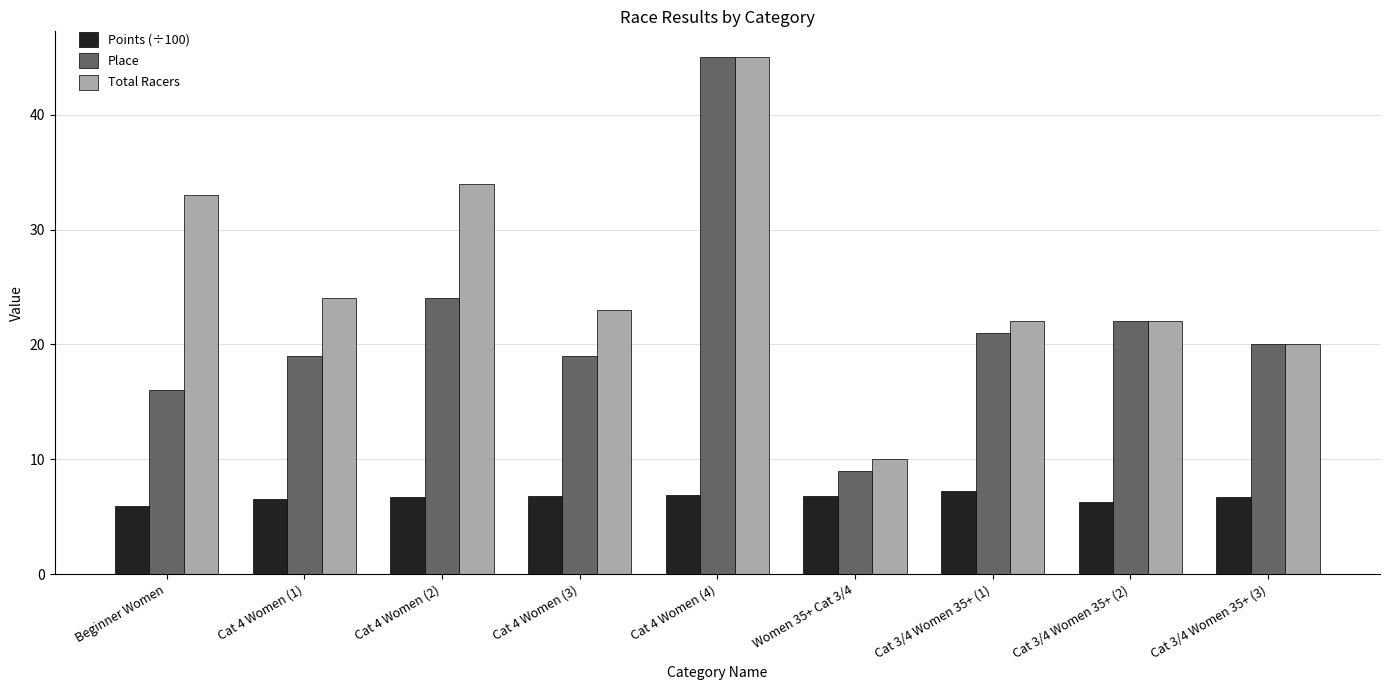

What is the value of the Points (÷100) bar at the 2nd from the left?

6.5